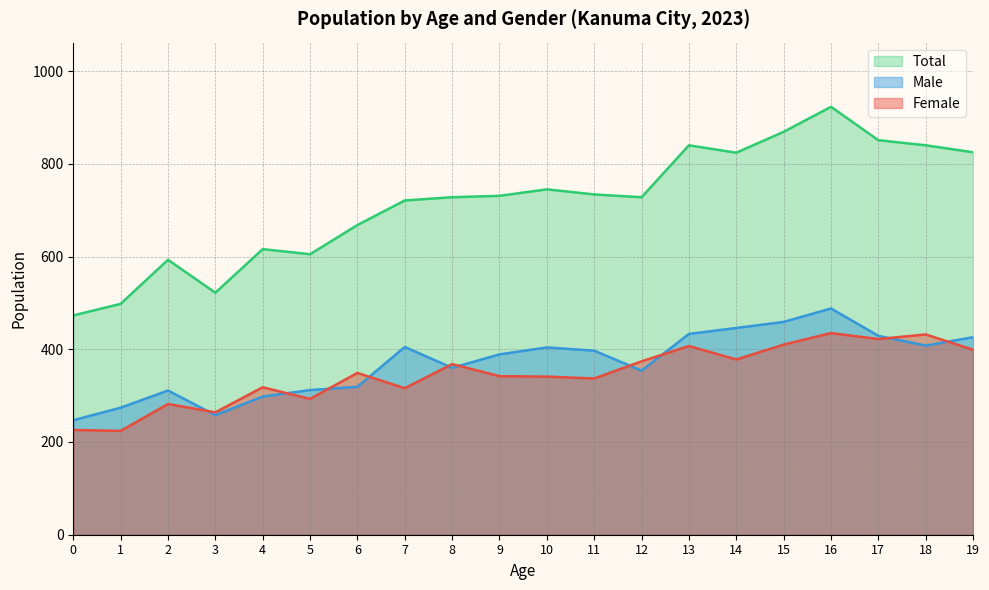

Reading left to right, transcribe all the data shown in this chart.

Male: 247	274	311	258	298	312	319	405	360	389	404	397	354	433	446	459	488	429	408	426
Female: 226	224	282	264	318	293	349	316	368	342	341	337	374	407	378	410	435	422	432	399
Total: 473	498	593	522	616	605	668	721	728	731	745	734	728	840	824	869	923	851	840	825